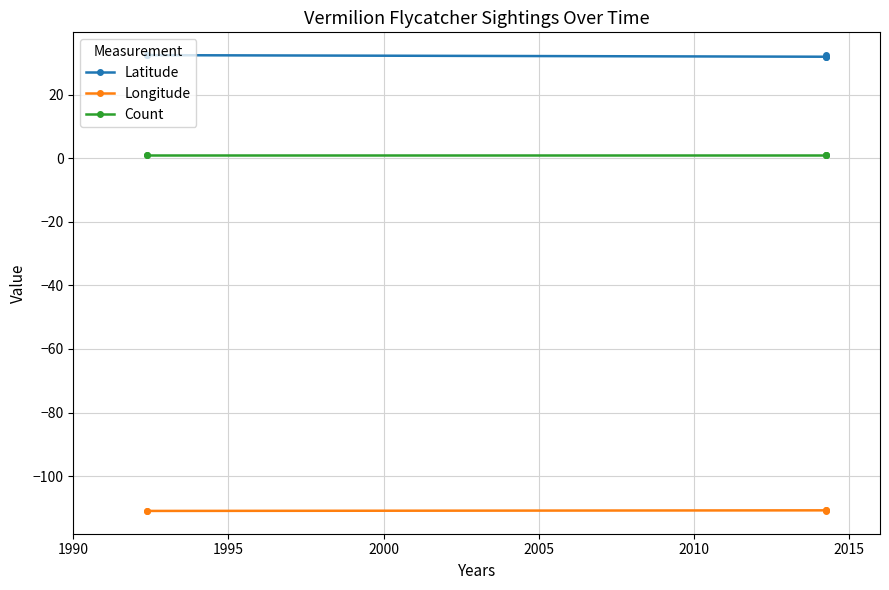

List the series in order of their overall mean, highest first.

Latitude, Count, Longitude